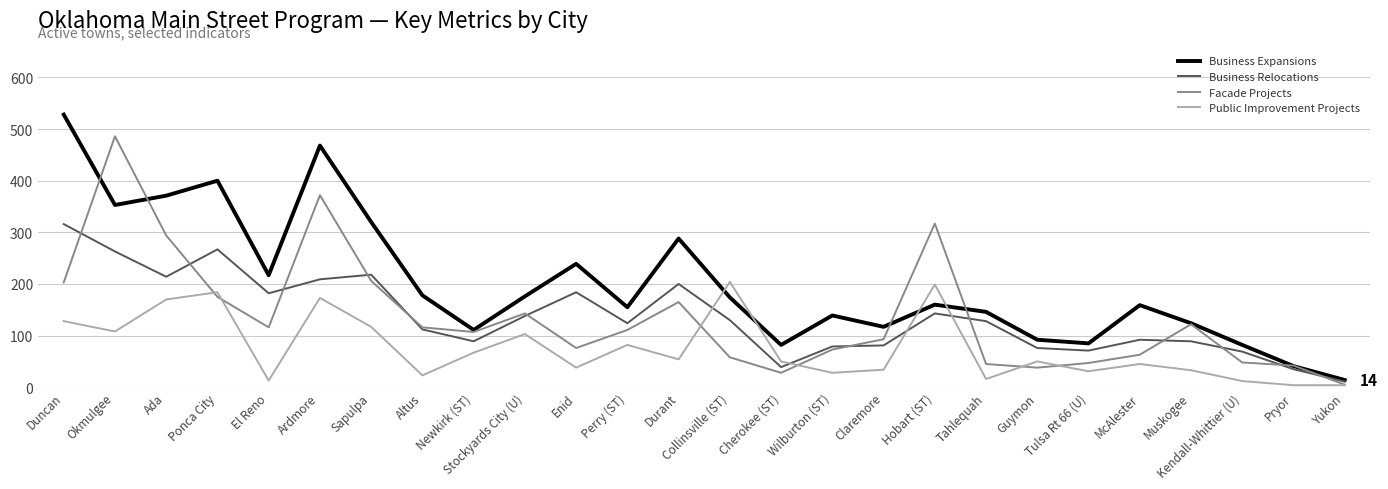

Between which two adjacent categories do Business Relocations and Facade Projects first intersect?

Duncan and Okmulgee